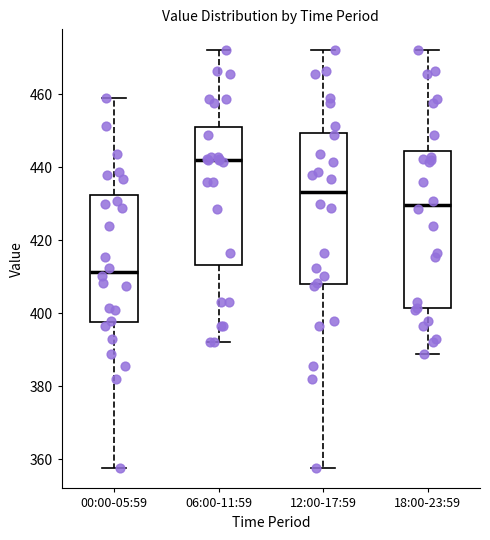

Reading left to right, read every box against the y-axis: the position of its median line, the range the box covers, and the ends of its whiskers. The values are not printed on the chart, so give them approximately, as read against the axis.

00:00-05:59: median 412, box 398 to 432, whiskers 358 to 460
06:00-11:59: median 442, box 414 to 452, whiskers 392 to 472
12:00-17:59: median 434, box 408 to 450, whiskers 358 to 472
18:00-23:59: median 430, box 402 to 444, whiskers 388 to 472